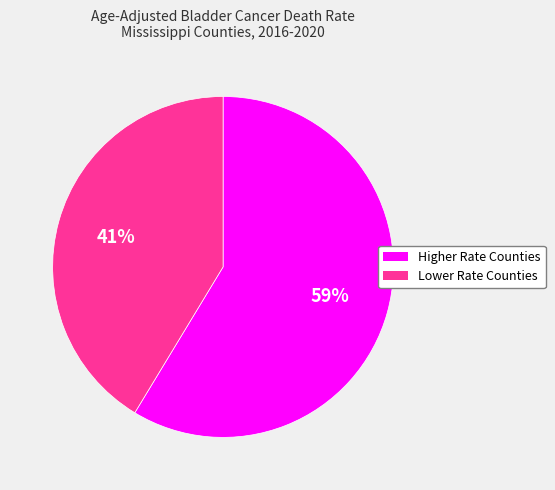

To the nearest percent, what is the average slice percentage?

50%